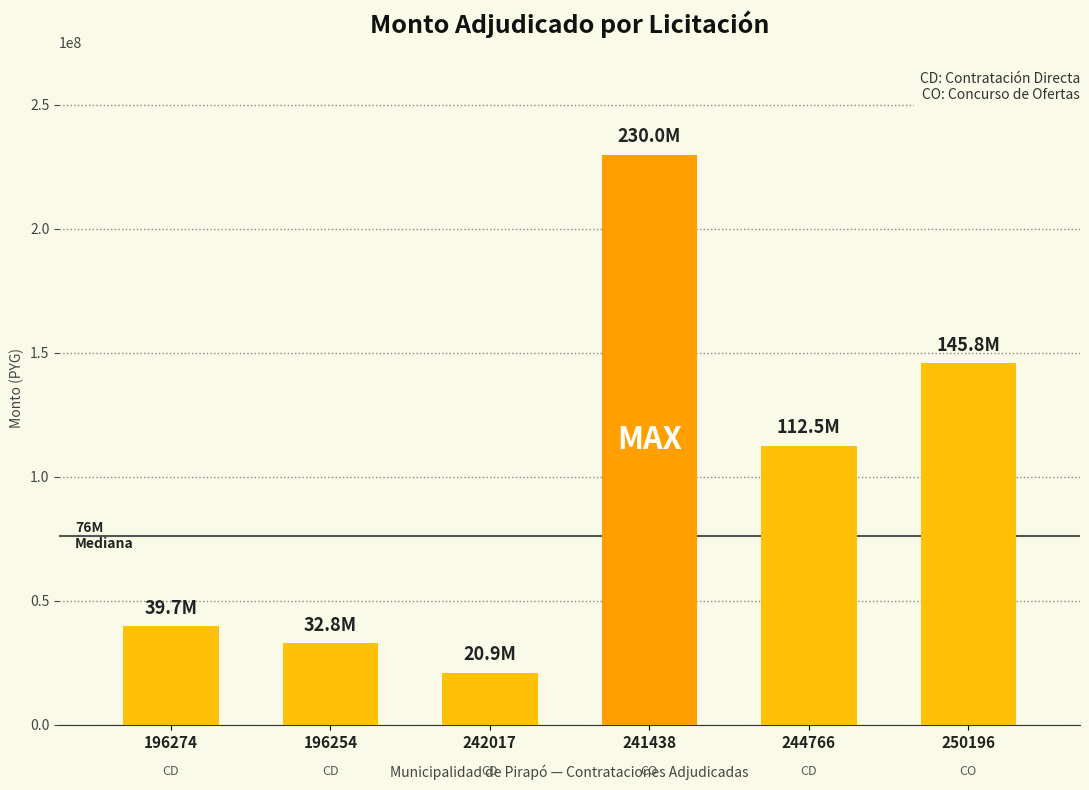

Between 244766 and 241438, which is larger?

241438